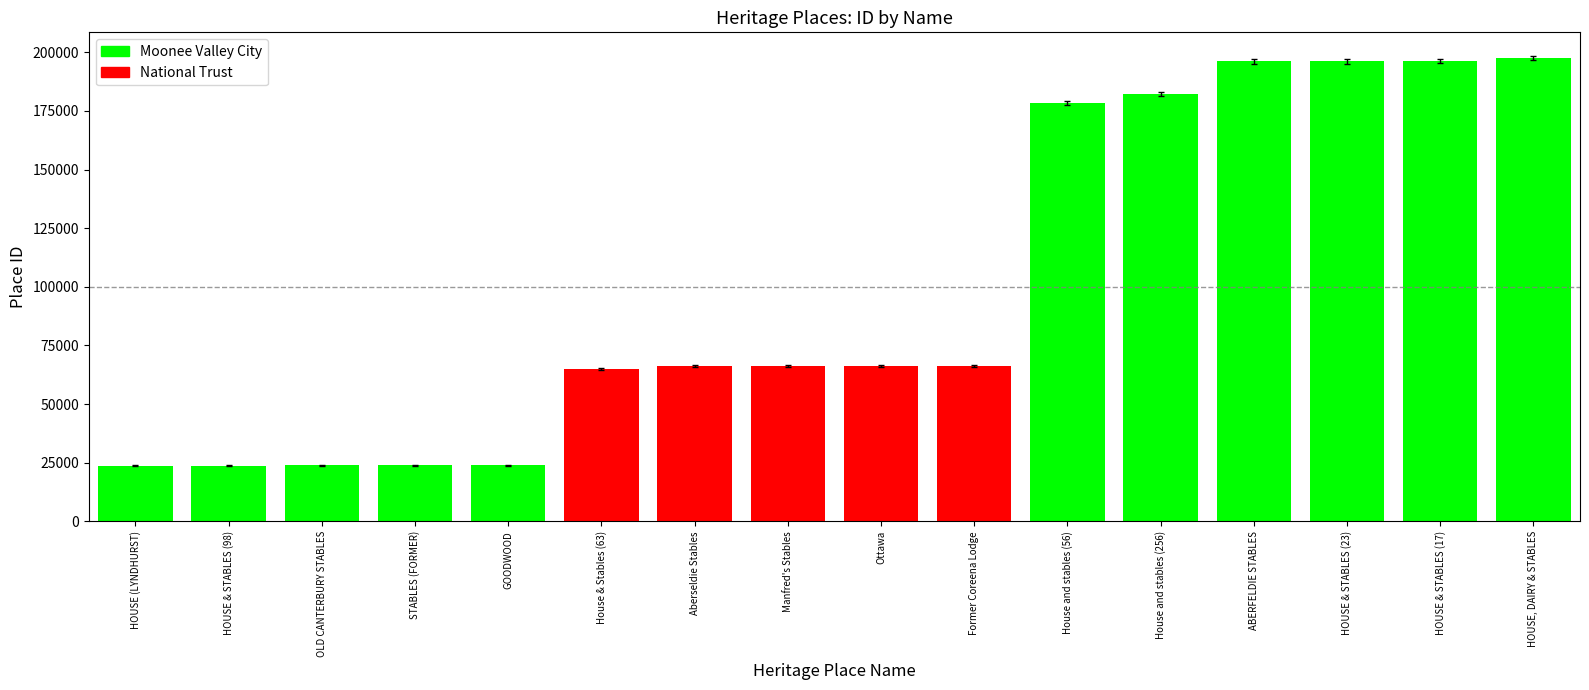

What is the value of the 9th bar from the left?

66132